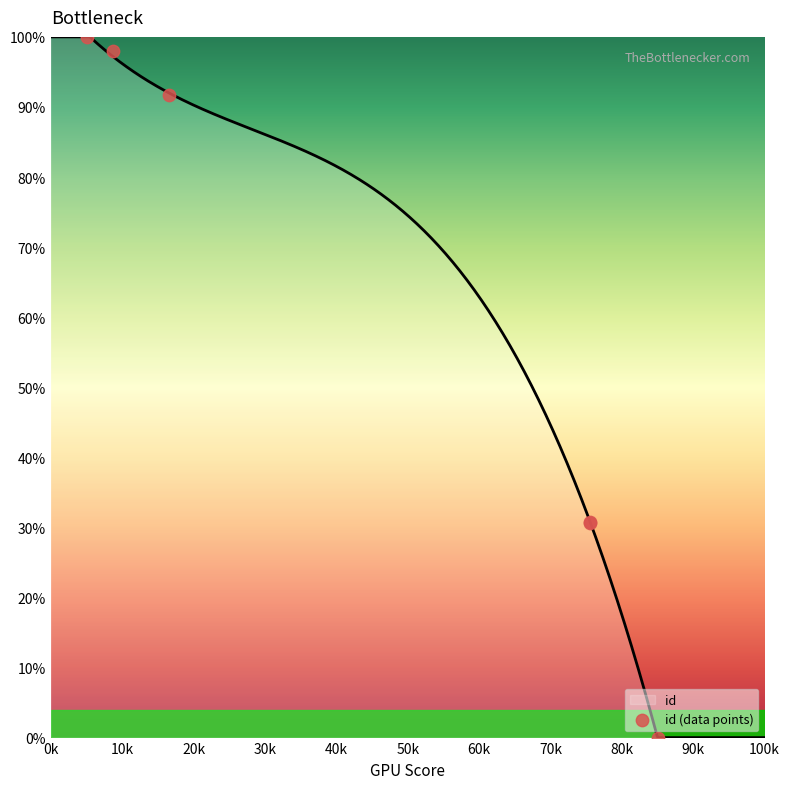

Which has a higher value, 30k or 10k?

10k